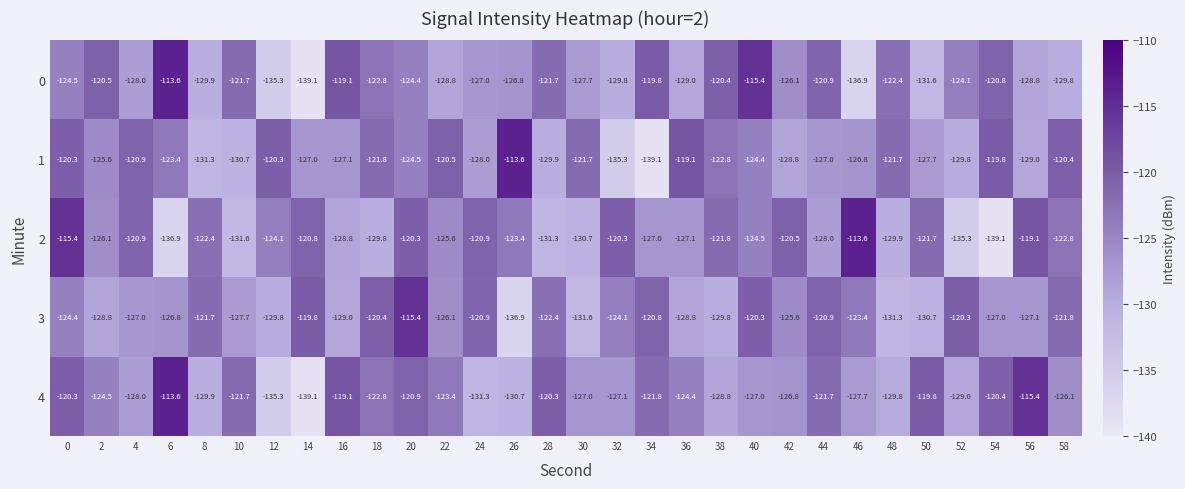

What is the difference between the highest and lowest values at 32?

15.0